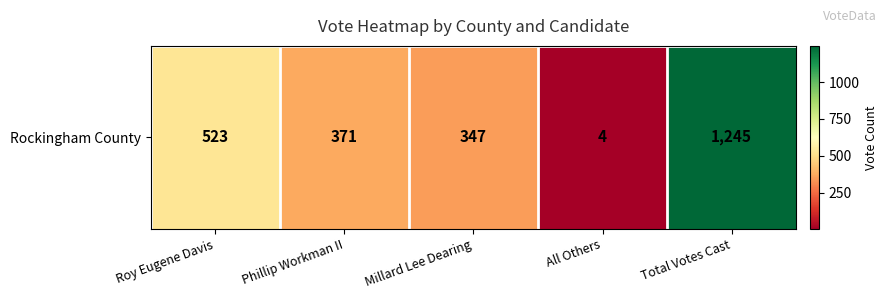

What is the smallest value displayed?

4